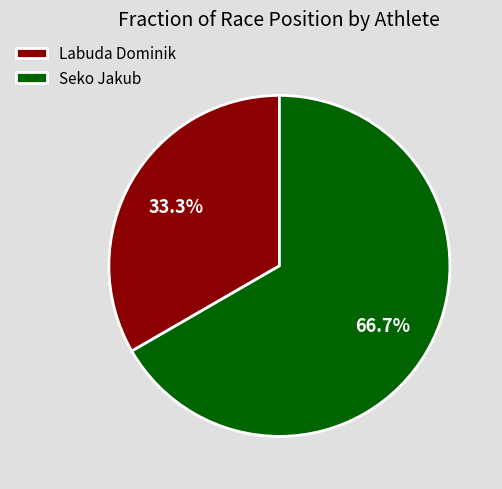

Rank the categories by value from lowest to highest.

Labuda Dominik, Seko Jakub